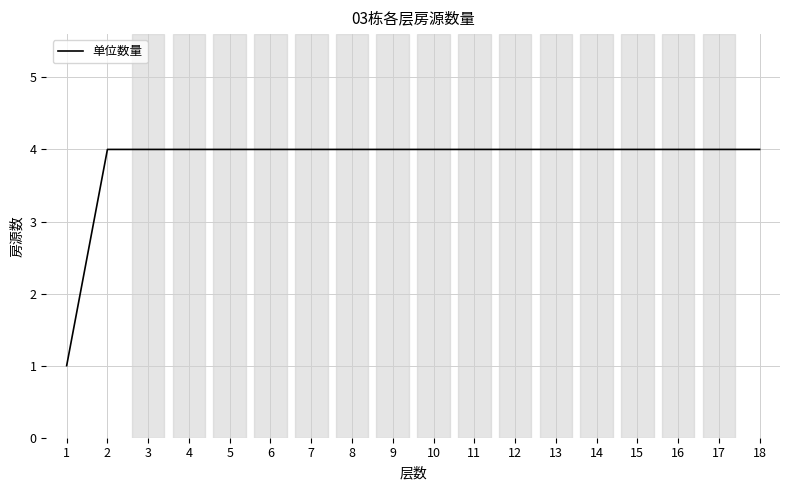

What is the maximum value shown in the chart?

4